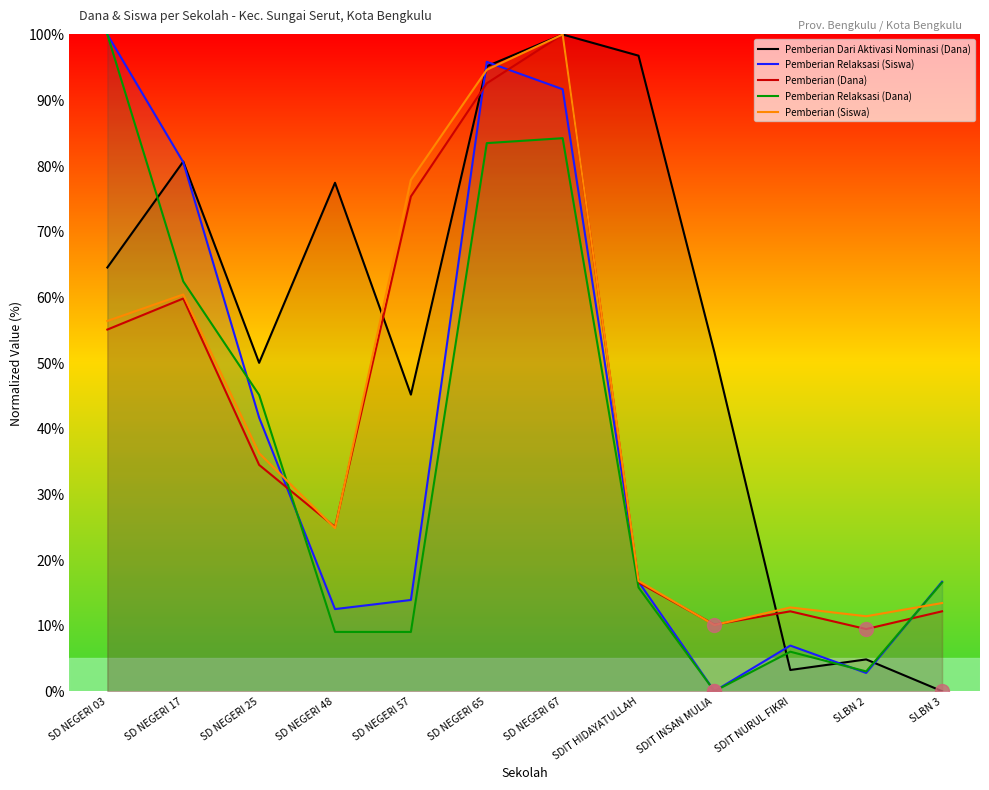

What is the total value across all series at SD NEGERI 57?

221.3